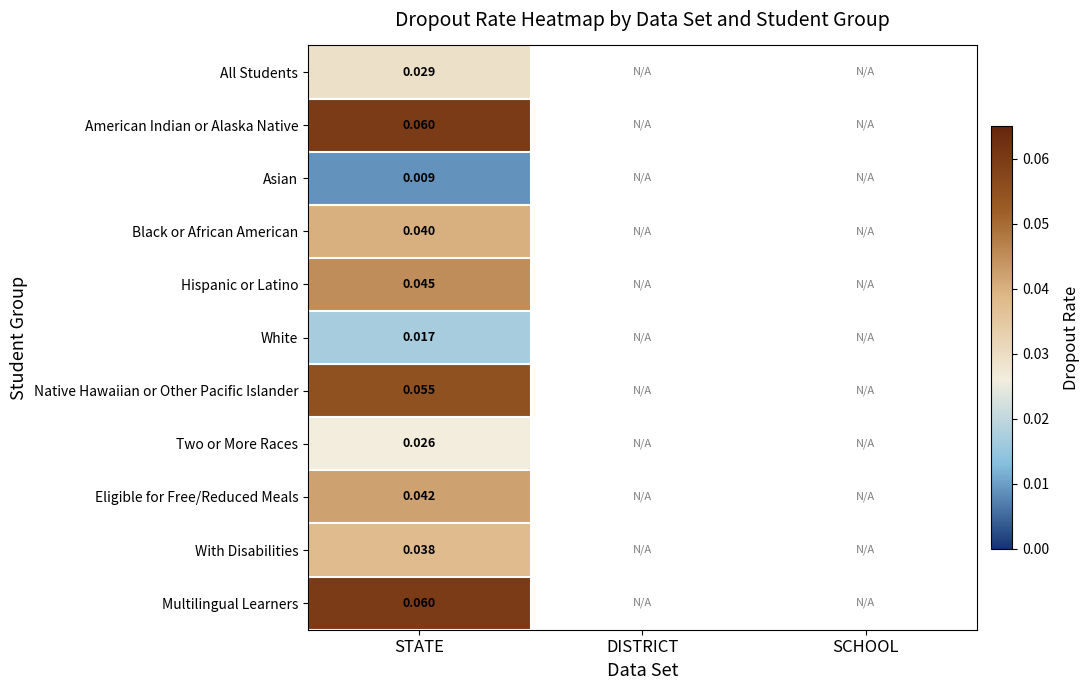

Rank the categories by Two or More Races value from lowest to highest.

STATE, DISTRICT, SCHOOL